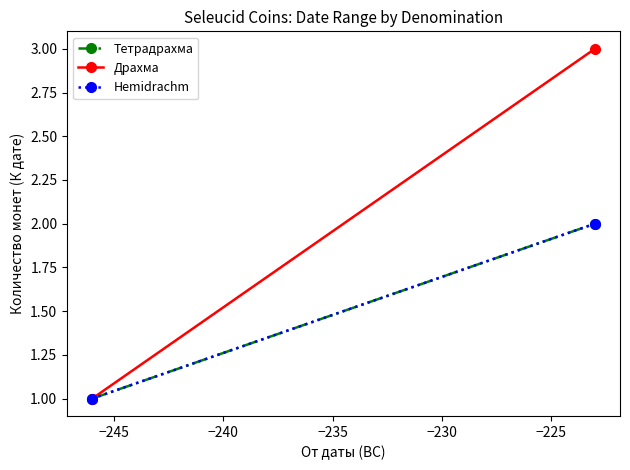

What is the smallest value displayed?

1